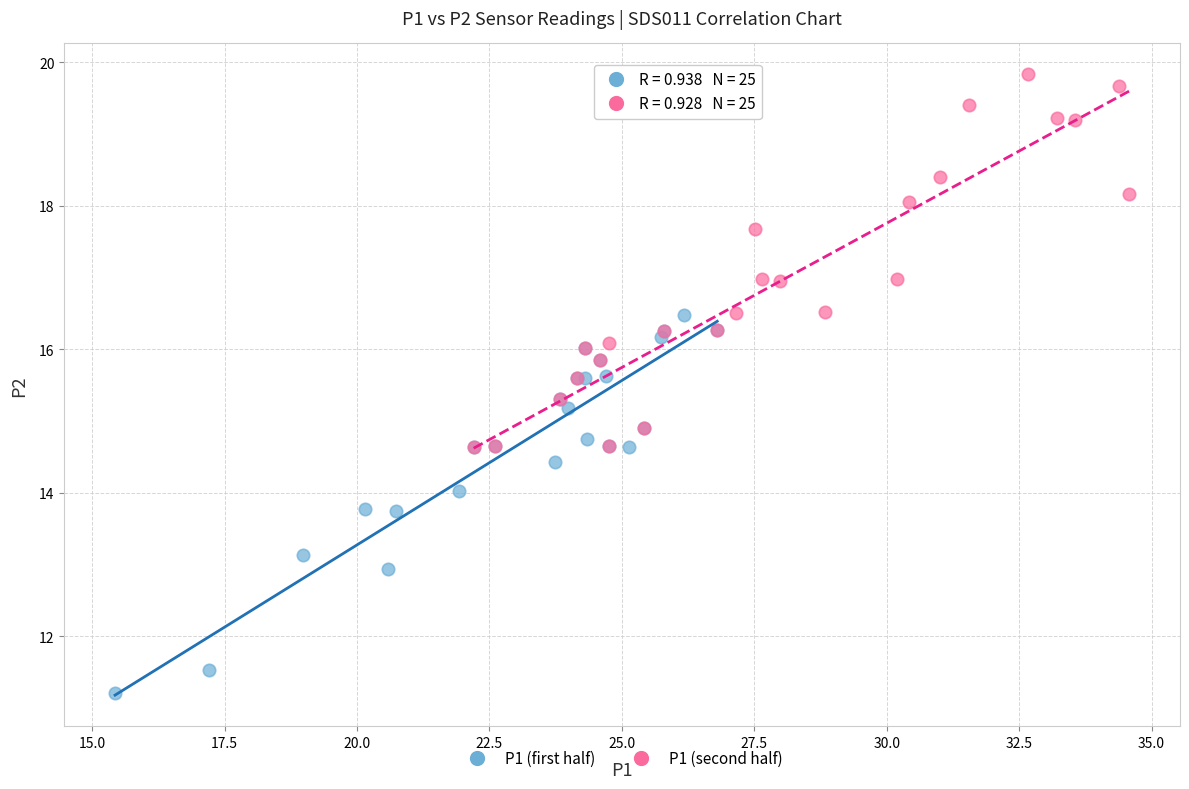

Which series contains the highest Y value?

P1 (second half)